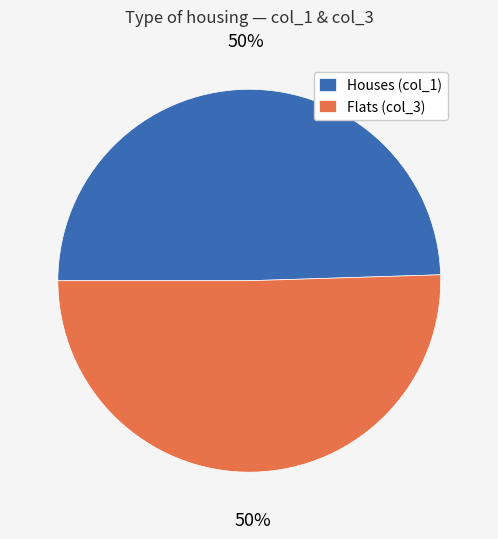

What is the ratio of the value at Houses (col_1) to the value at Flats (col_3)?

1.0